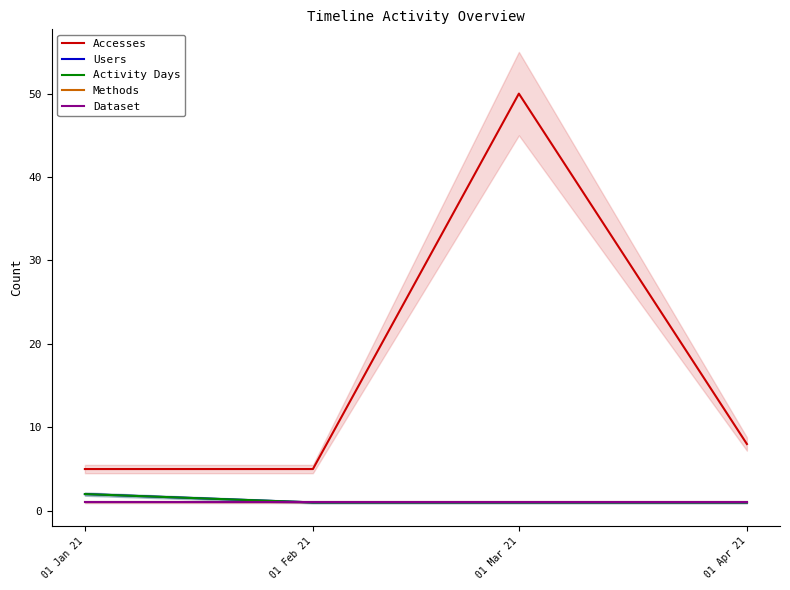

Reading left to right, what are all the values shown in this chart?

Accesses: 5	5	50	8
Users: 2	1	1	1
Activity Days: 2	1	1	1
Methods: 1	1	1	1
Dataset: 1	1	1	1